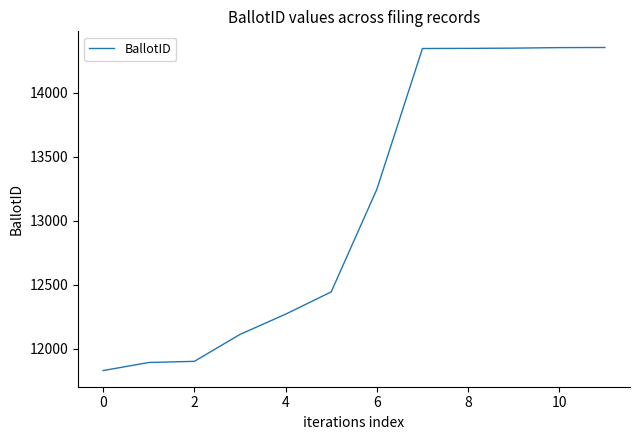

What is the greatest value displayed?

14352